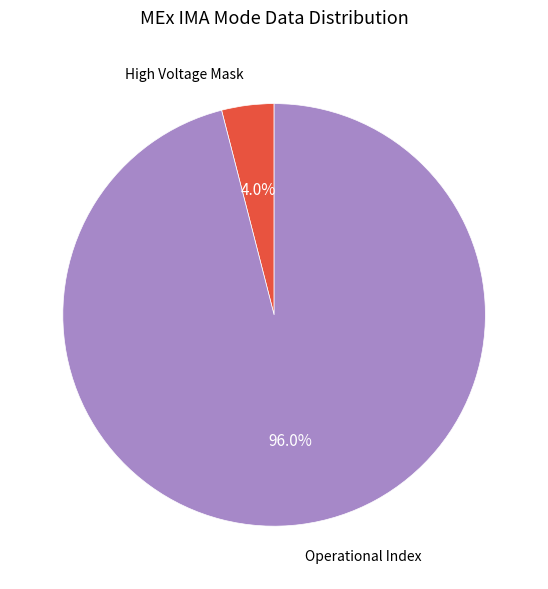

Which category has the smallest portion of the pie?

High Voltage Mask